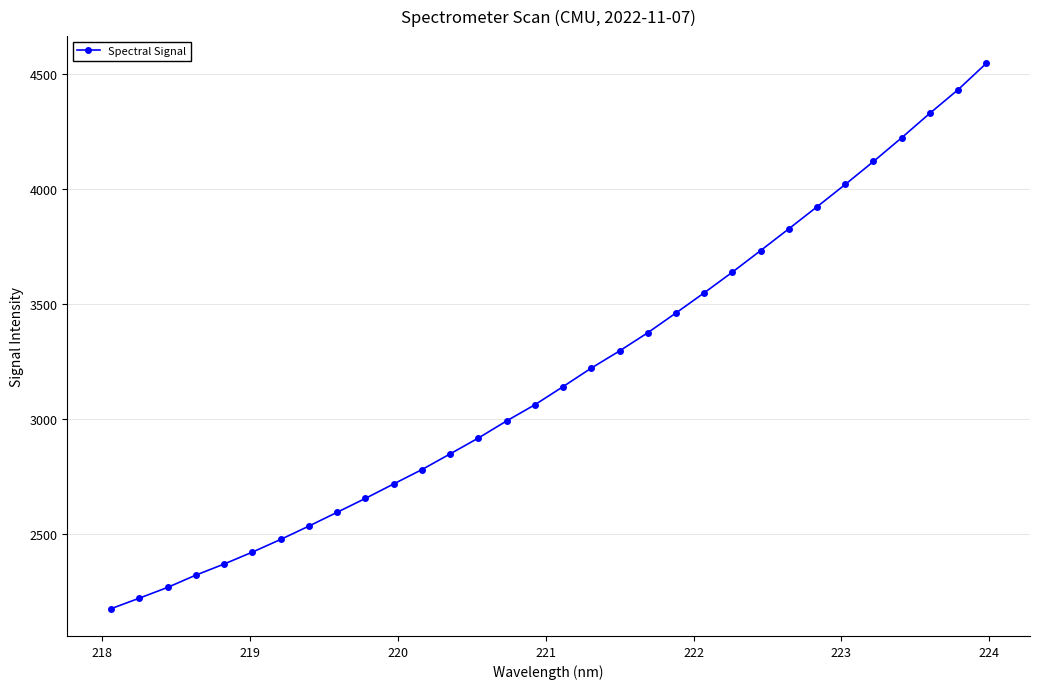

True or false: the data has more than 2 interior local peaks.

False